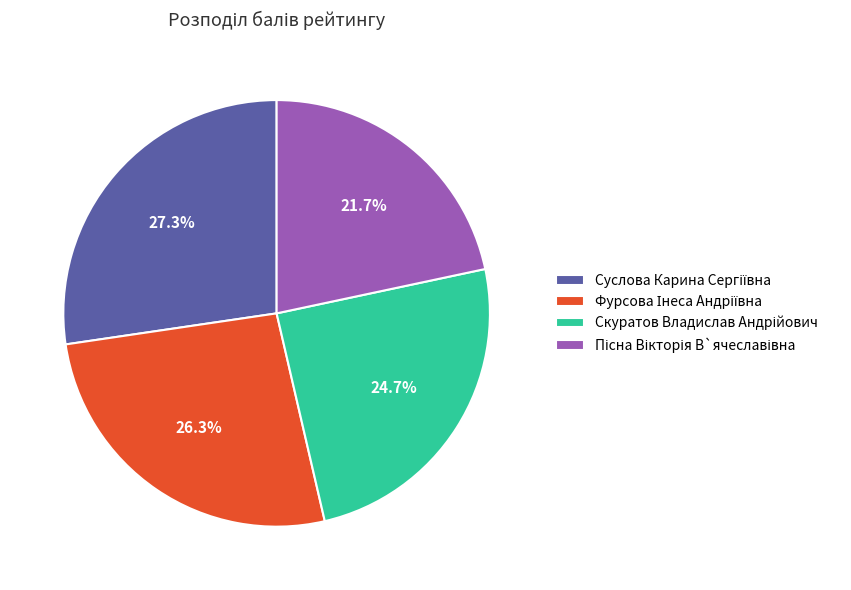

To the nearest percent, what is the average slice percentage?

25%